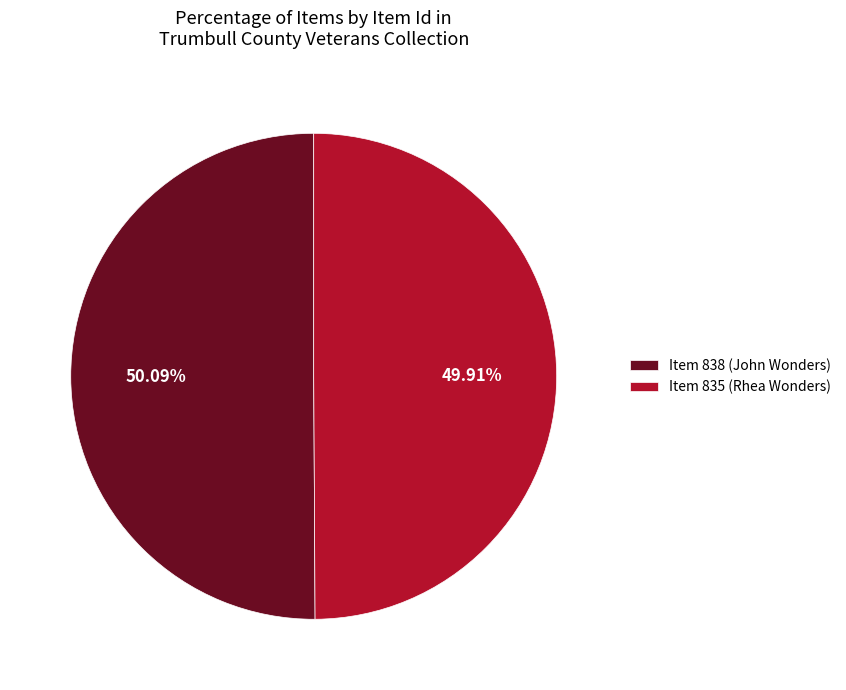

Does any single category account for the majority?

Yes